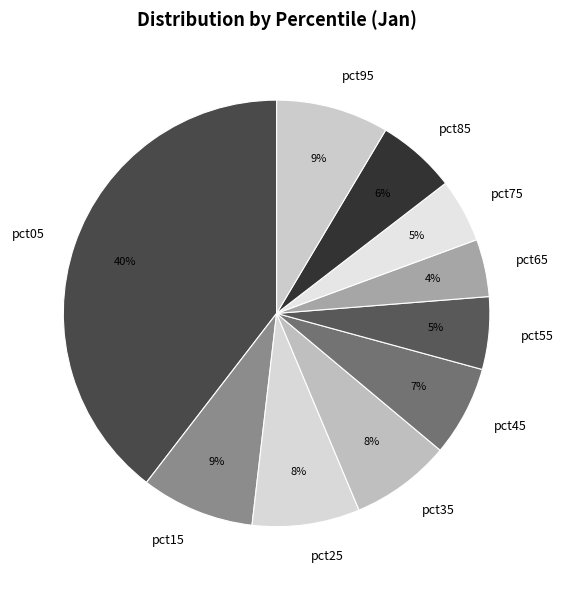

What percentage is the pct45 slice, to the nearest percent?

7%